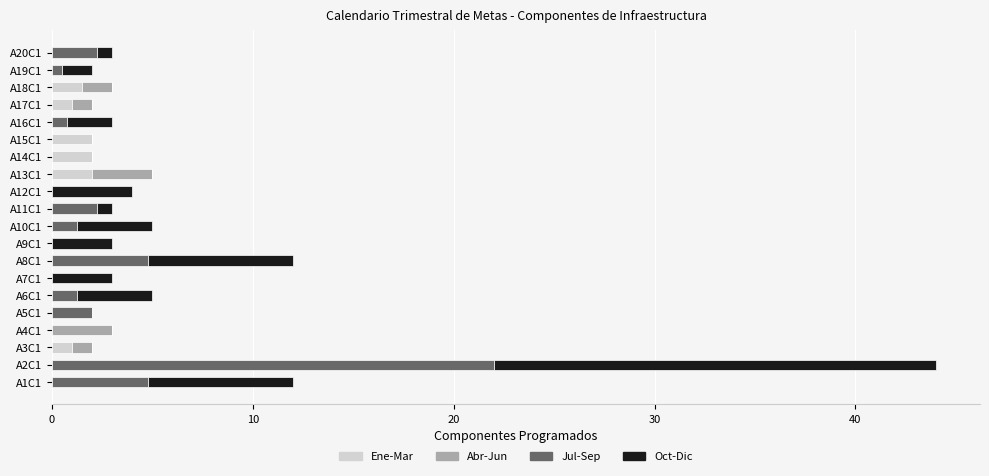

What is the sum of all Ene-Mar values?

9.5